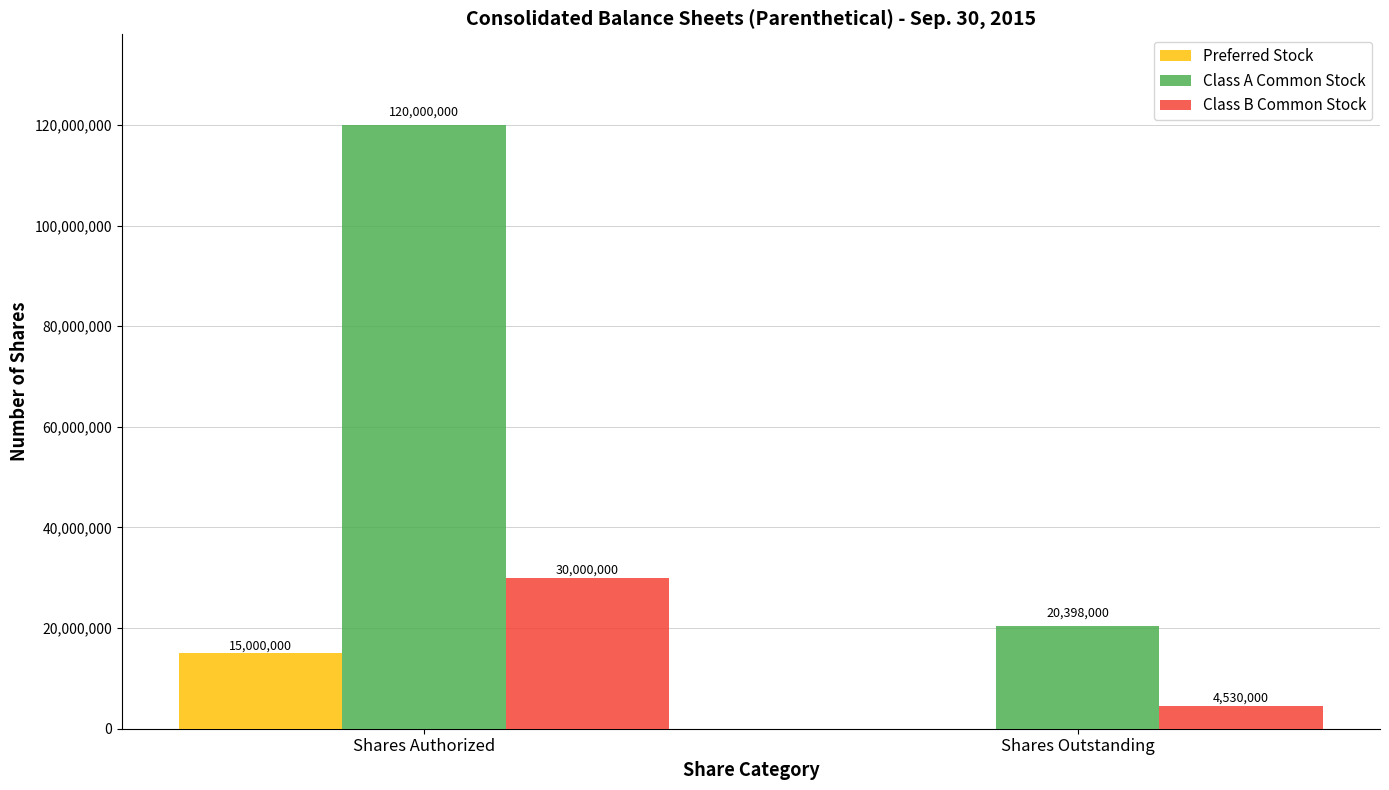

What is the difference between the Preferred Stock values at Shares Authorized and Shares Outstanding?

15000000